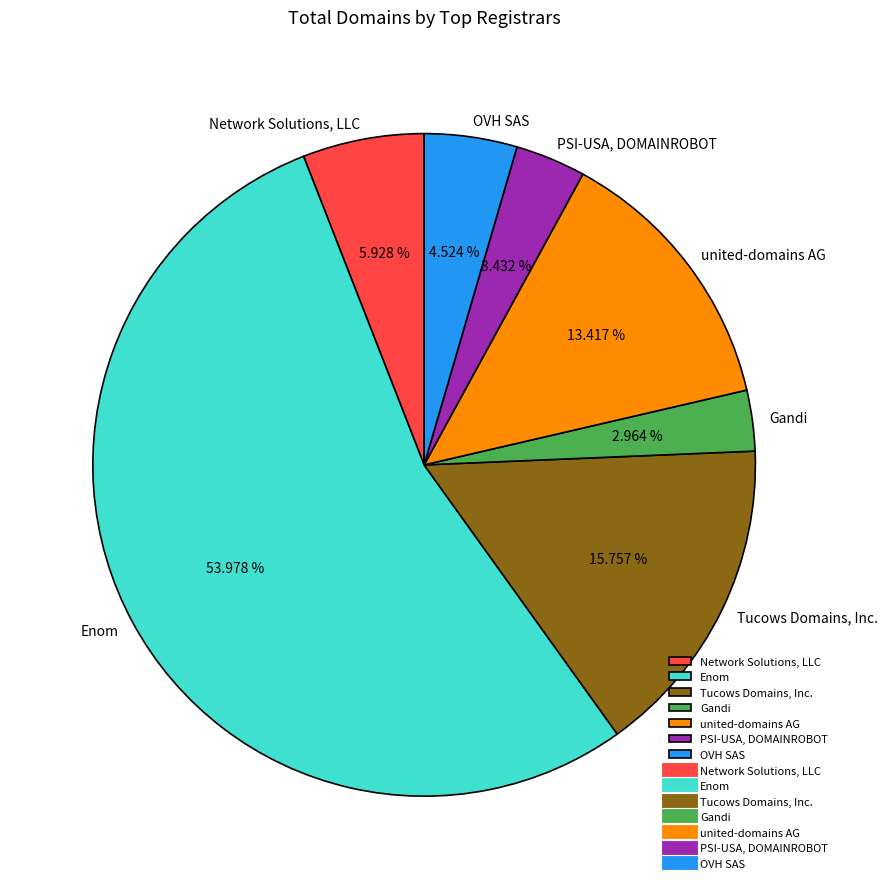

Do Enom and Gandi together represent more than half of the pie?

Yes